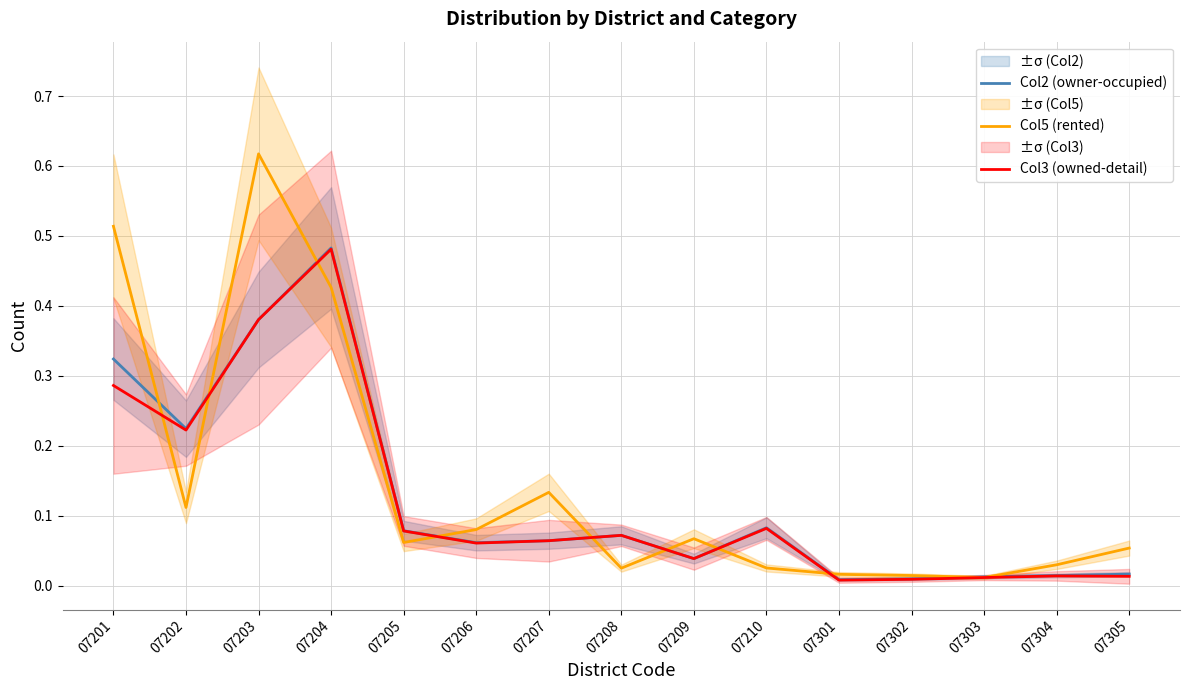

What are all the series names shown in the legend?

Col2 (owner-occupied), Col5 (rented), Col3 (owned-detail)